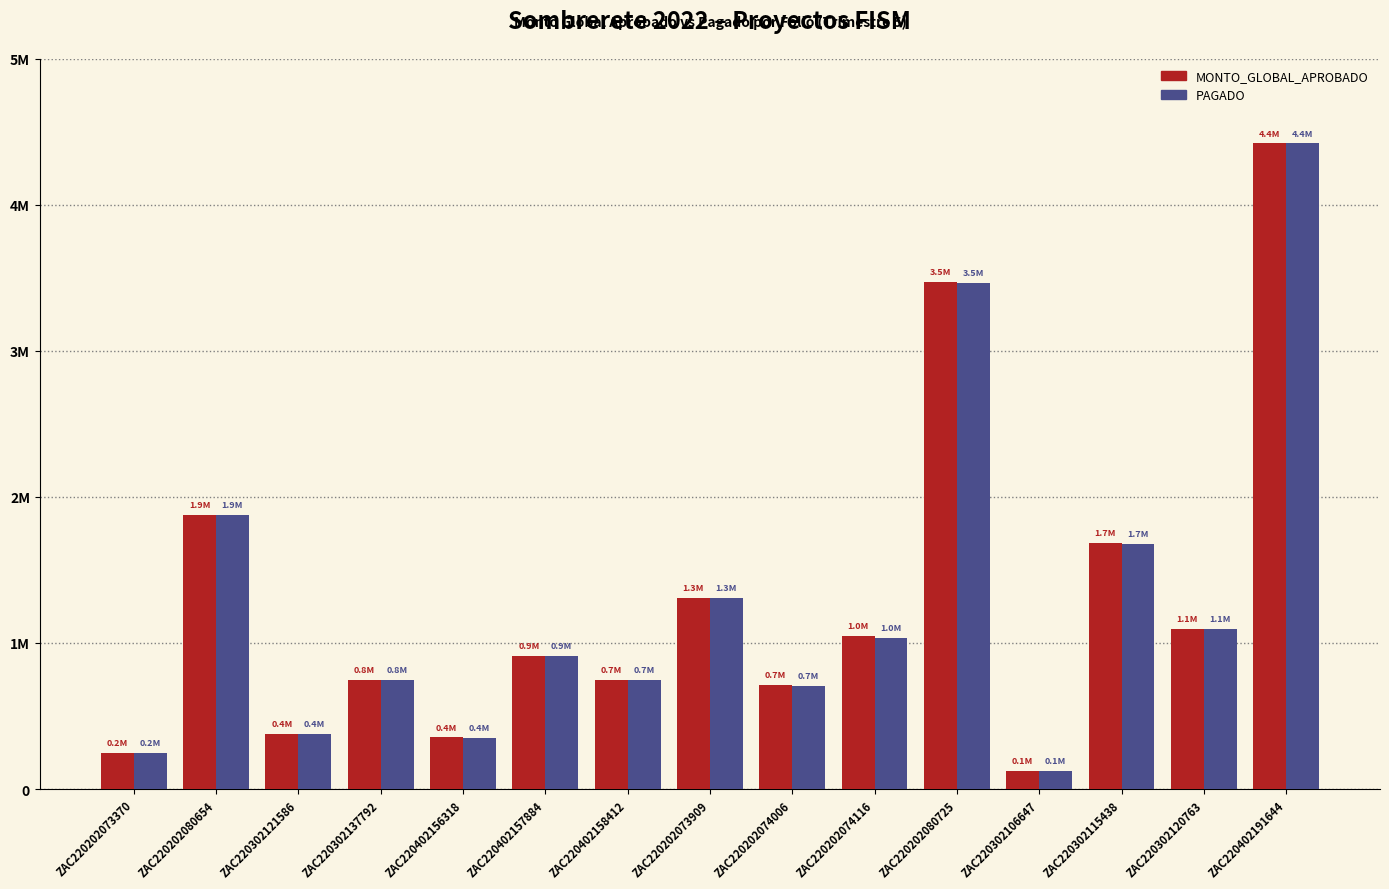

What is the difference between the MONTO_GLOBAL_APROBADO values at ZAC220202073370 and ZAC220202073909?

1058112.8